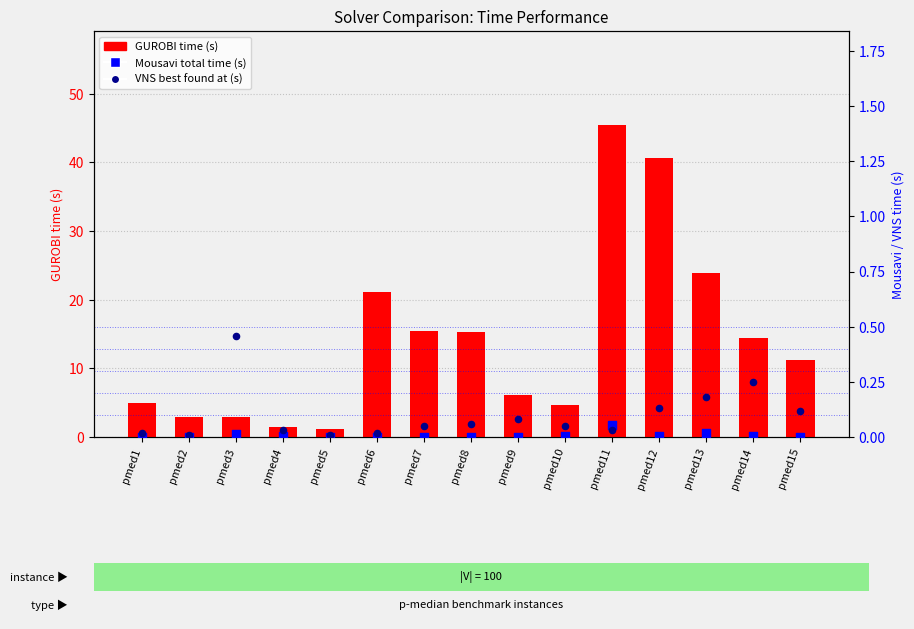

What is the total value across all series at pmed3?

3.3